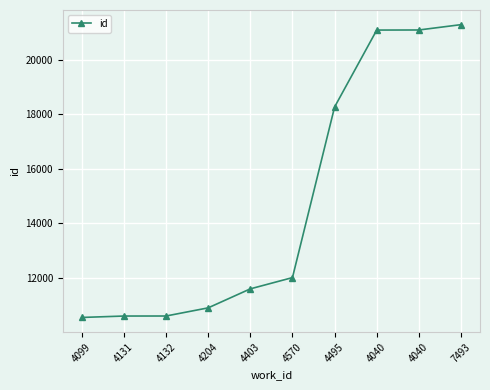

Is this an area chart (filled region under the line)?

No